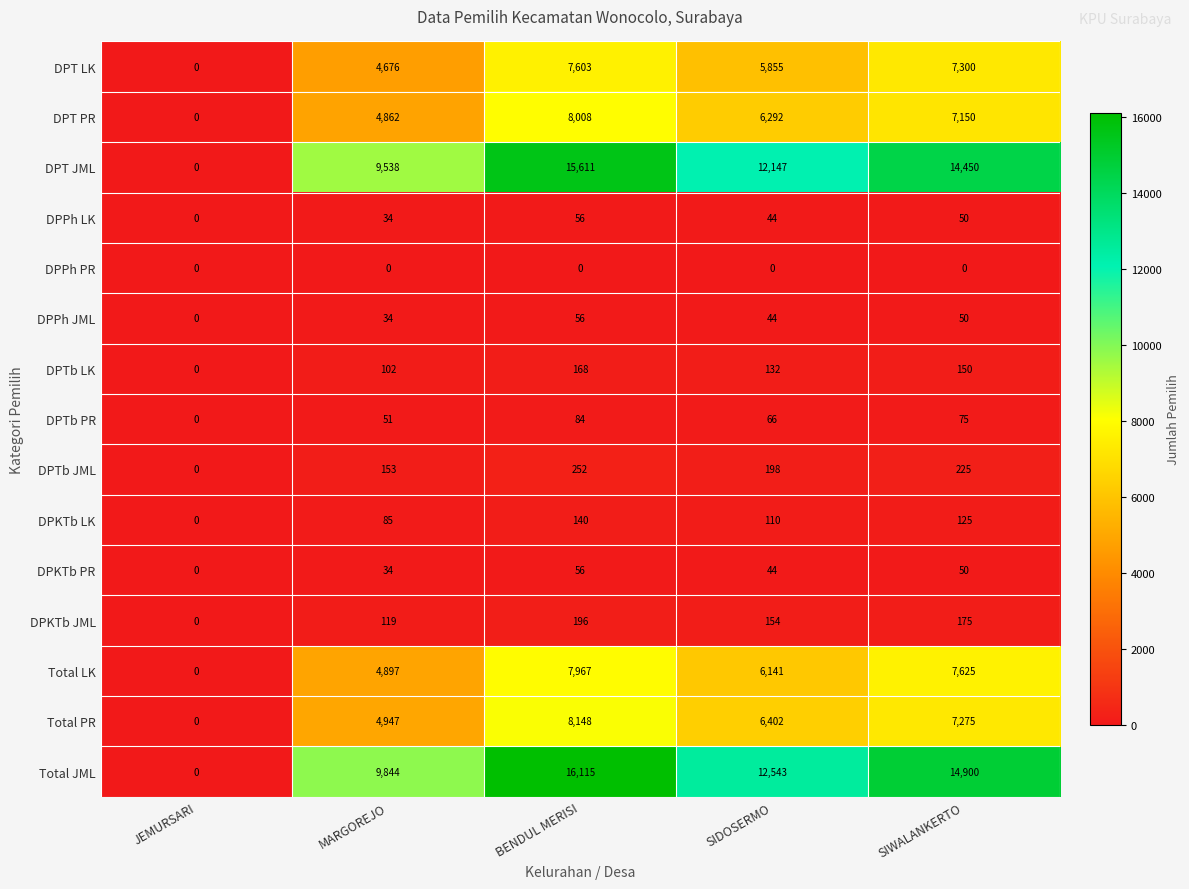

At which category is the sum across all series the highest?

BENDUL MERISI